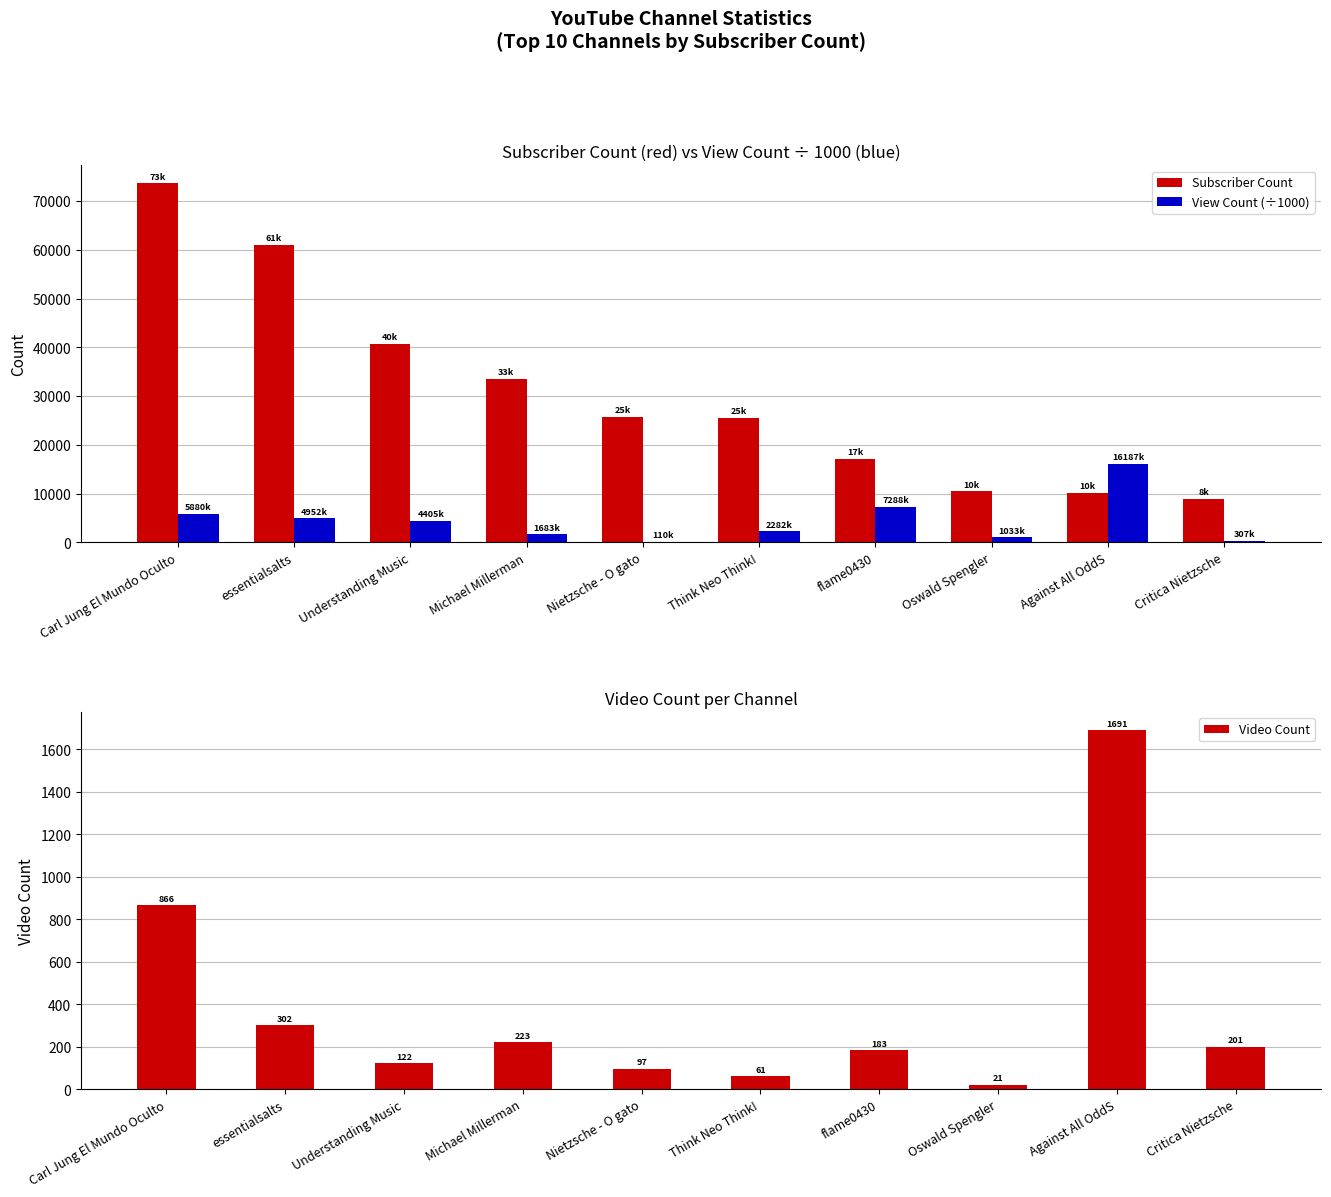

Is it true that View Count (÷1000) equals 2282.4 at Think Neo Think!?

True